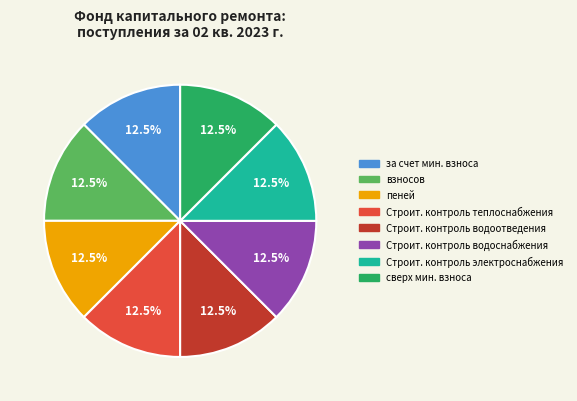

Is there a majority slice in this chart?

No